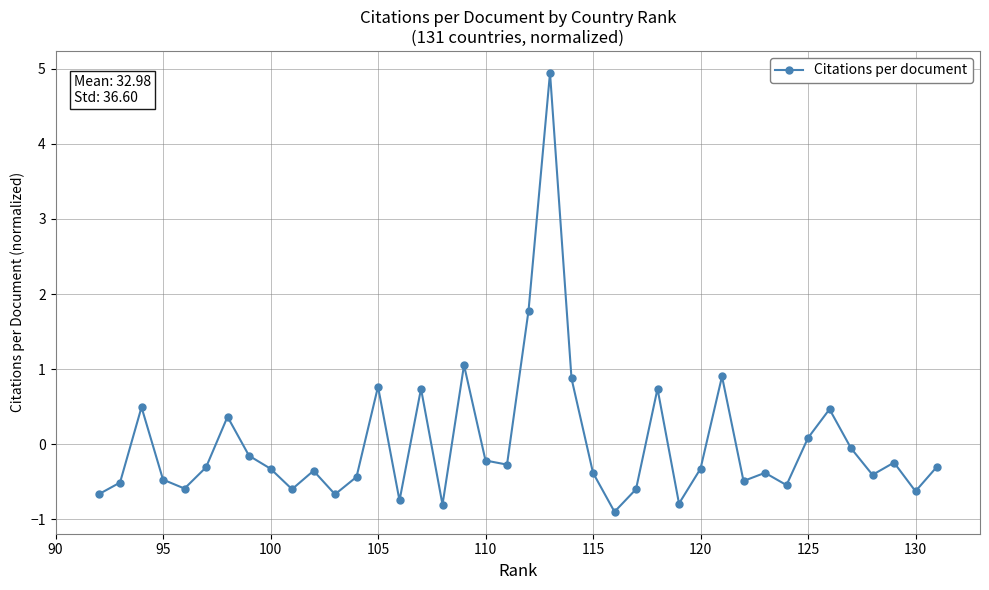

What is the maximum value shown in the chart?

4.9